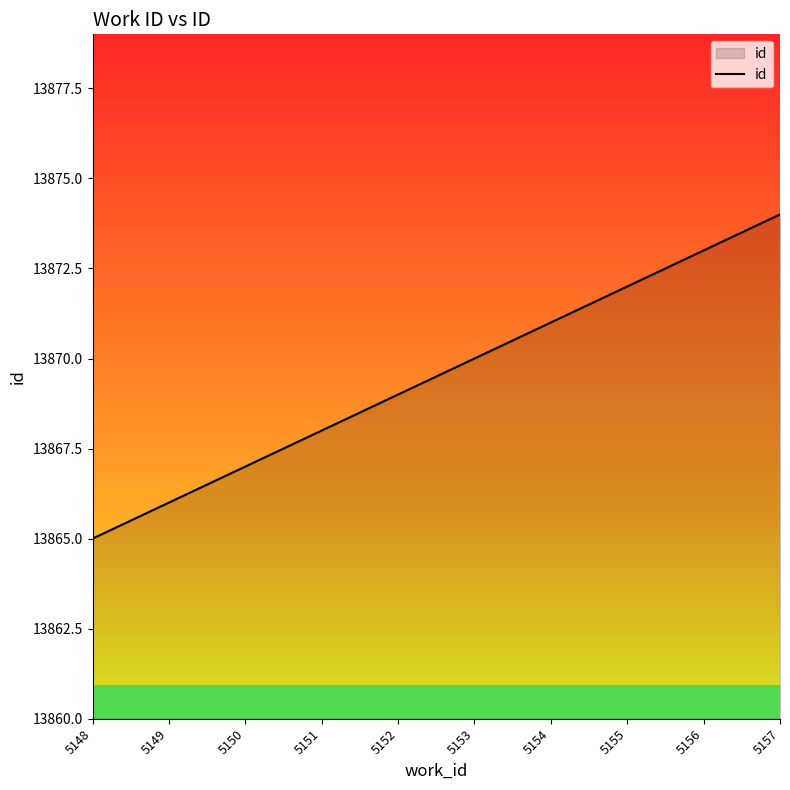

Reading left to right, what are all the values shown in this chart?

5148=13865	5149=13866	5150=13867	5151=13868	5152=13869	5153=13870	5154=13871	5155=13872	5156=13873	5157=13874